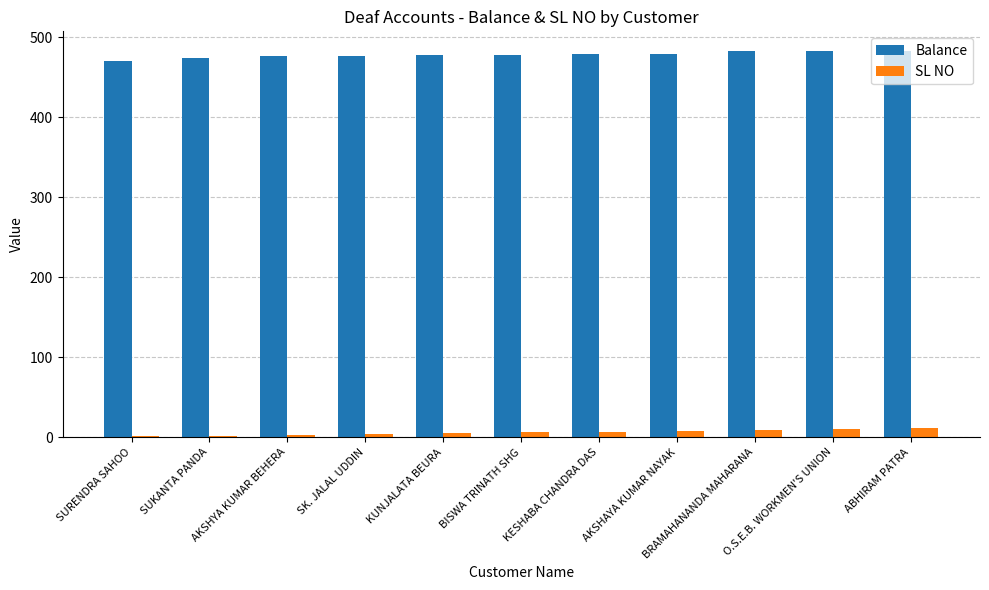

True or false: Balance has a value of 296 at KESHABA CHANDRA DAS.

False